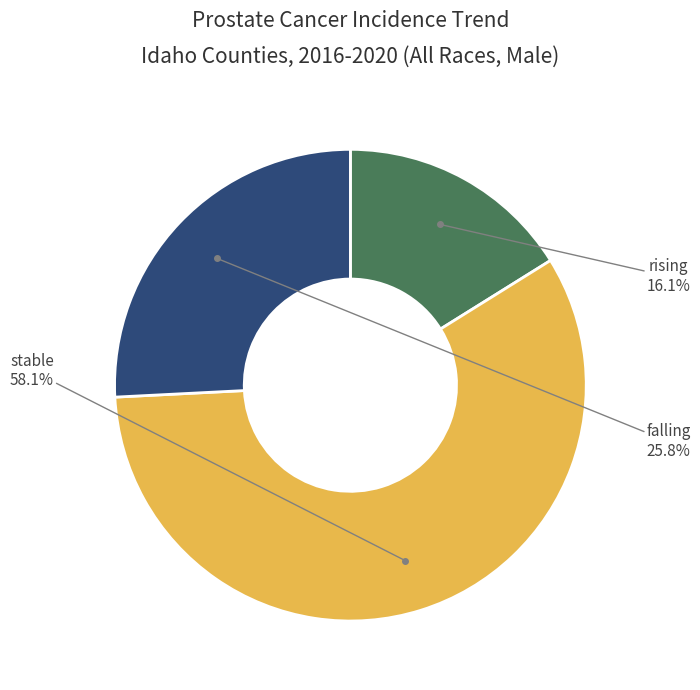

Is there any slice that represents more than half of the pie?

Yes